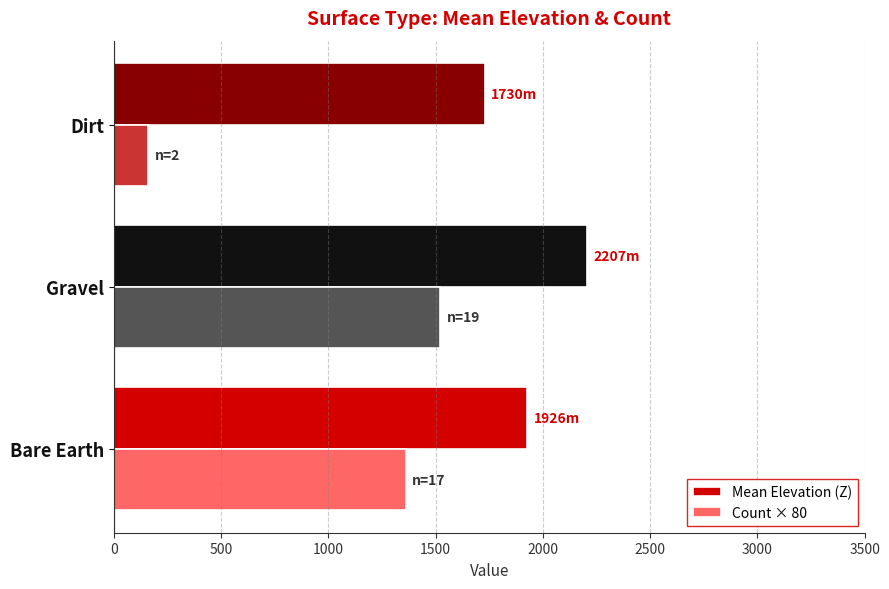

What is the difference between the maximum and second lowest values in the Mean Elevation (Z) series?

281.3